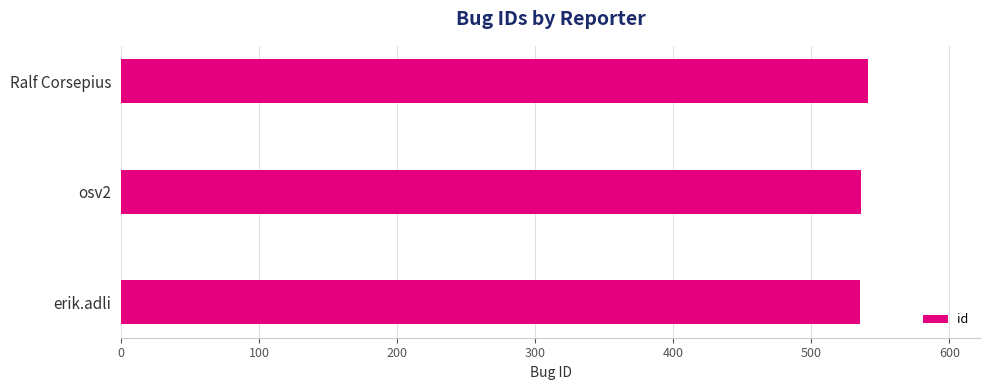

The chart shows a value of 535 at erik.adli. True or false?

True